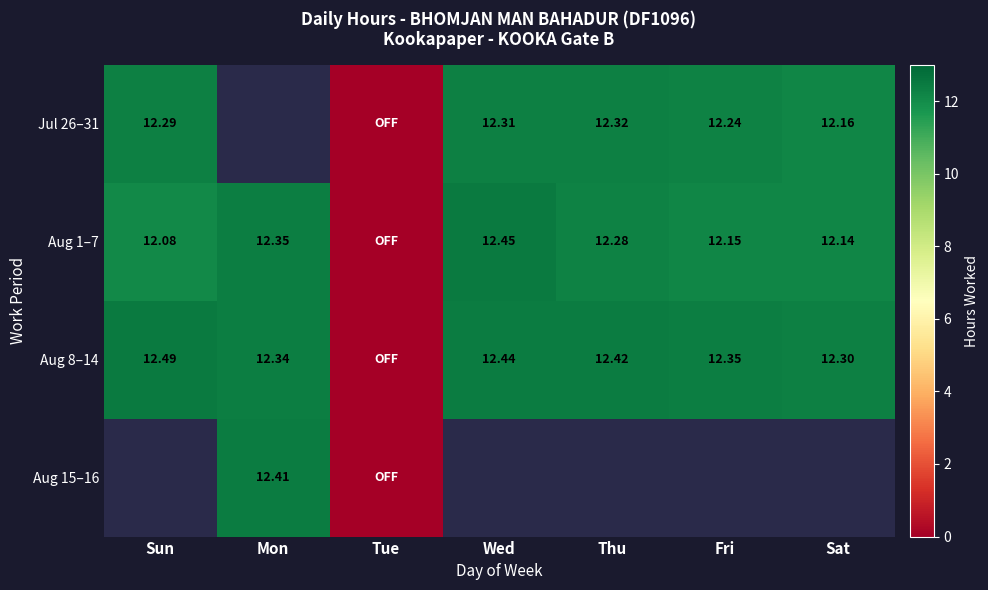

The Aug 1–7 series shows 12.2 at Fri. True or false?

True